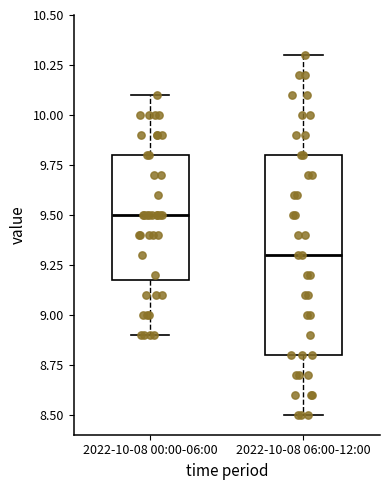

Reading left to right, transcribe this box plot: for each box, give where its median line is, the range the box spans, and where its two whiskers end, as read against the y-axis. The values are not printed on the chart, so give them approximately, as read against the axis.

2022-10-08 00:00-06:00: median 9.5, box 9.2 to 9.8, whiskers 8.9 to 10.1
2022-10-08 06:00-12:00: median 9.3, box 8.8 to 9.8, whiskers 8.5 to 10.3